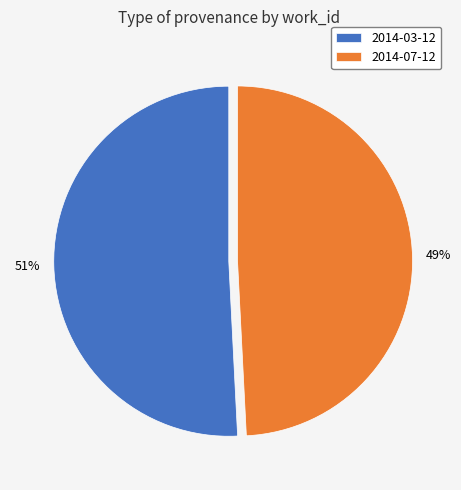

Rank the categories by value from highest to lowest.

2014-03-12, 2014-07-12